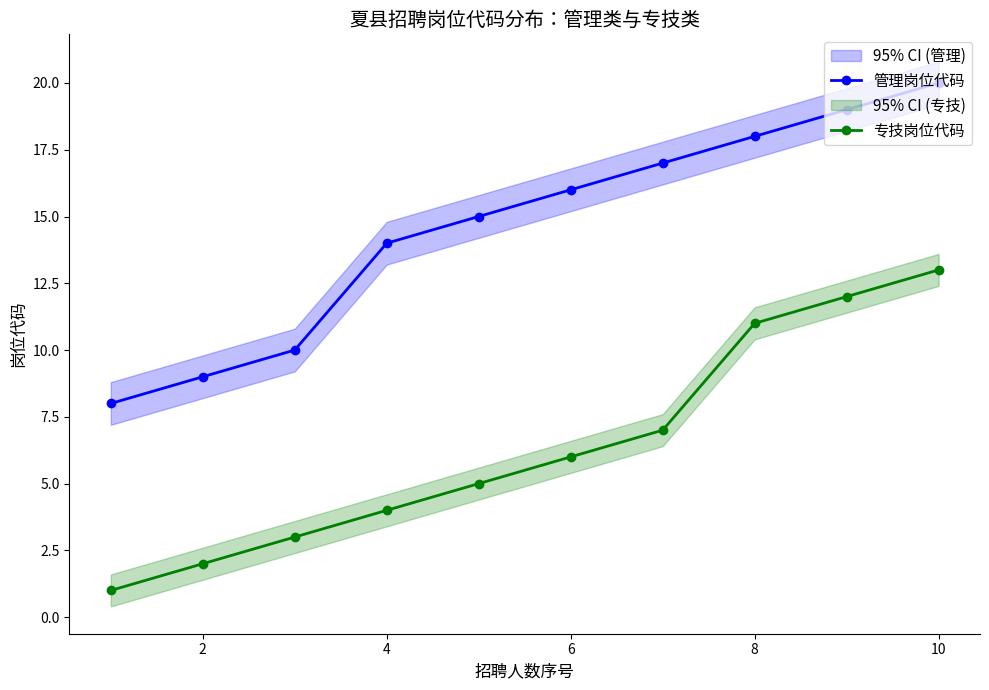

At which label does 管理岗位代码 reach its peak?

10